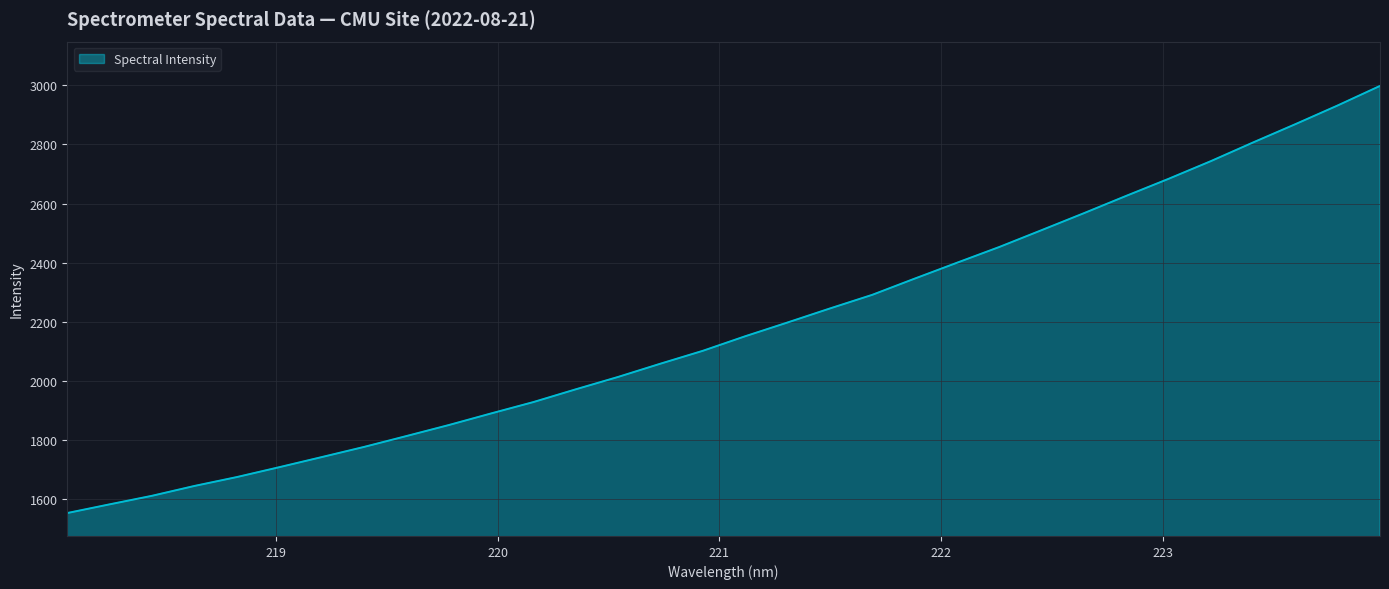

What is the difference between the maximum and minimum values?

1445.6